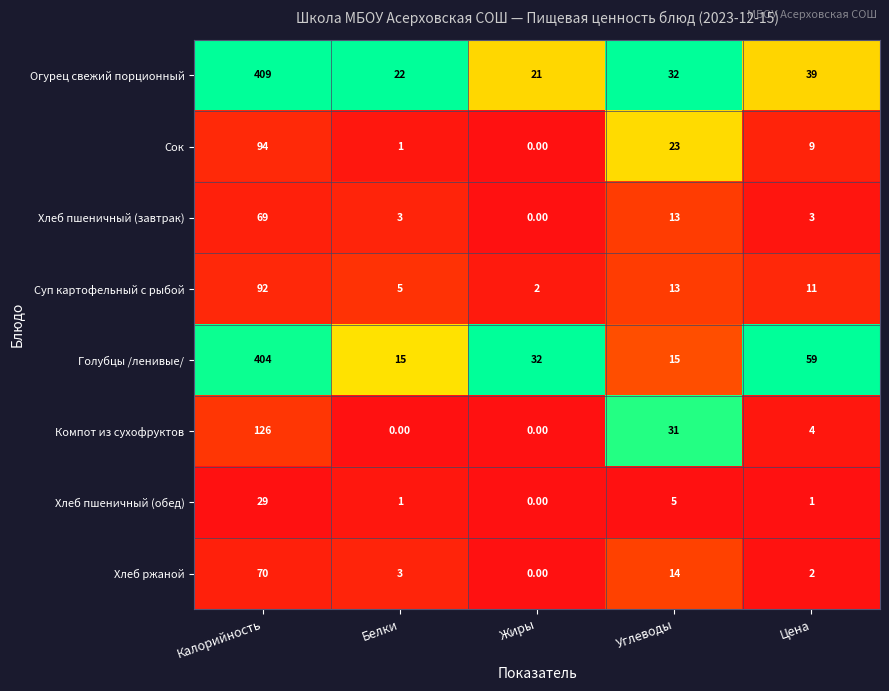

At which label does Хлеб пшеничный (обед) reach its peak?

Калорийность